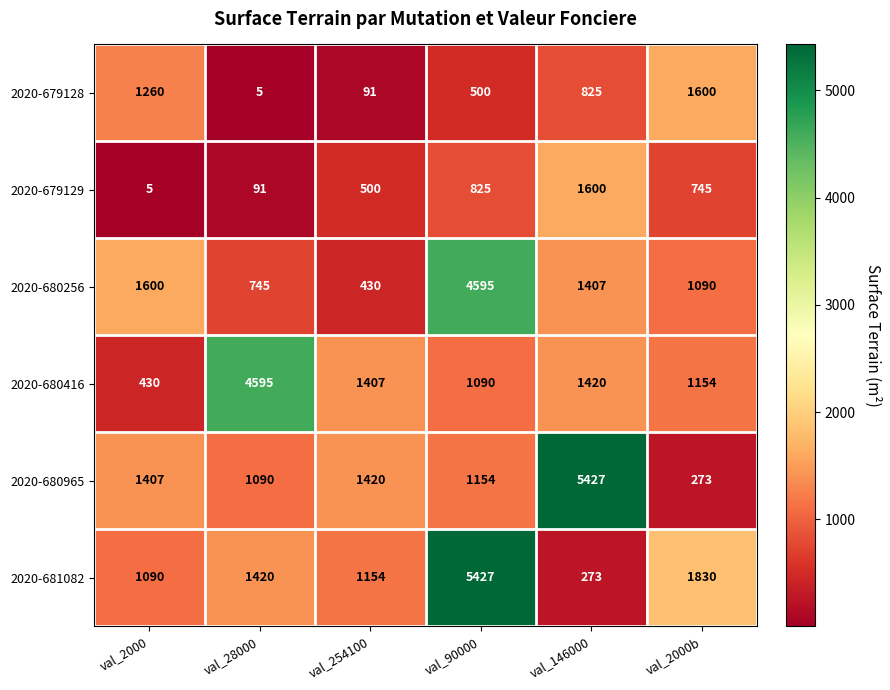

What is the highest value of the 2020-680416 series?

4595